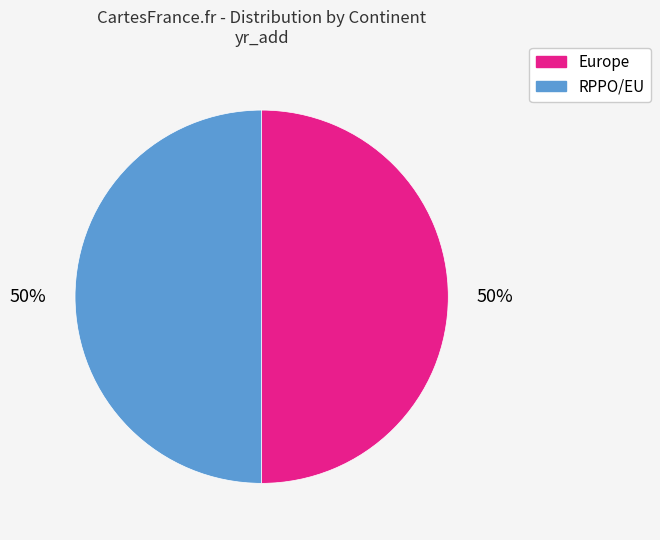

True or false: Europe accounts for 44% of the total.

False